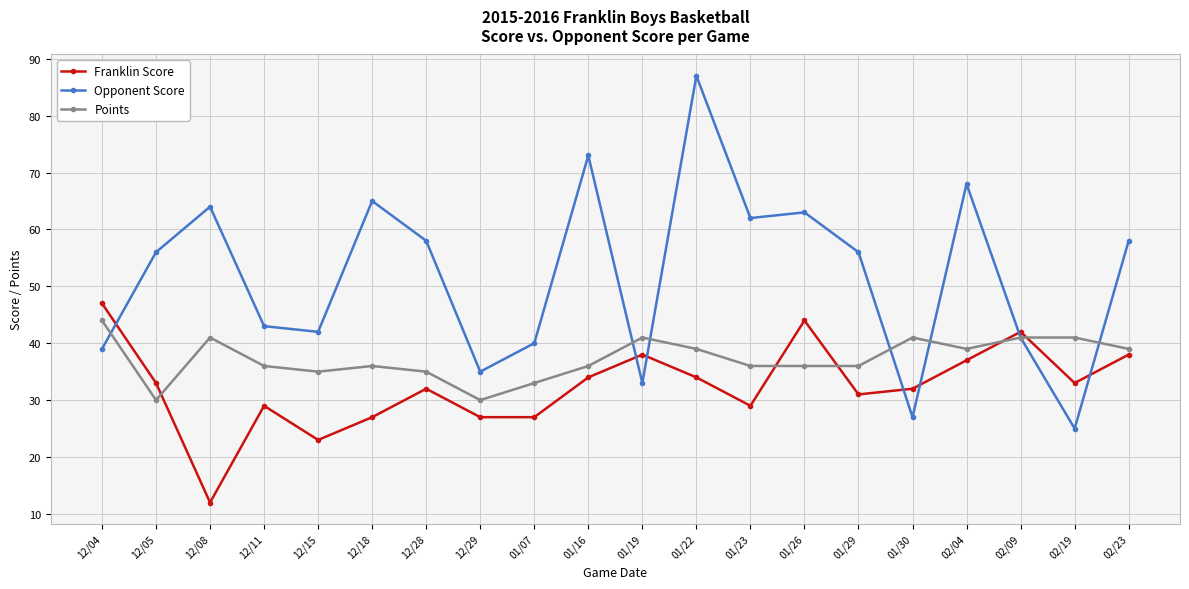

Where is the first local maximum for Opponent Score?

12/08